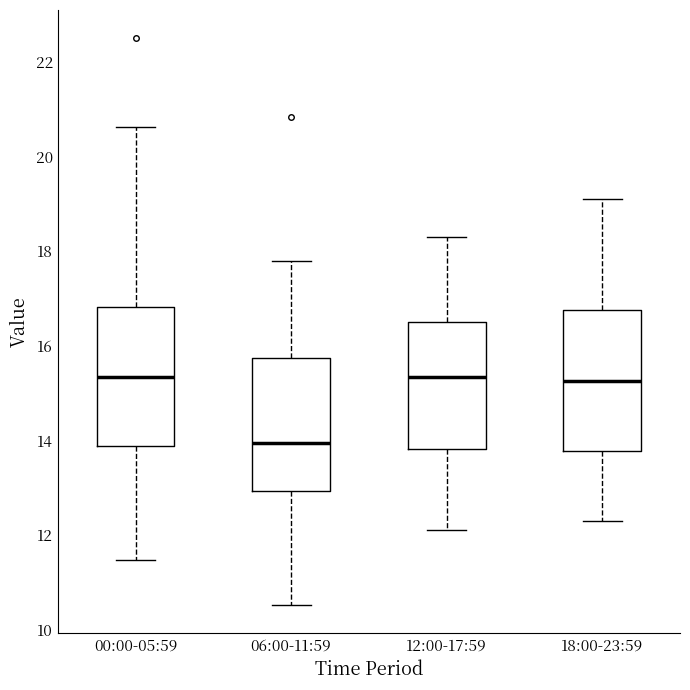

Reading left to right, transcribe this box plot: for each box, give where its median line is, the range the box spans, and where its two whiskers end, as read against the y-axis. The values are not printed on the chart, so give them approximately, as read against the axis.

00:00-05:59: median 15.4, box 13.8 to 16.8, whiskers 11.4 to 20.6
06:00-11:59: median 14.0, box 13.0 to 15.8, whiskers 10.6 to 17.8
12:00-17:59: median 15.4, box 13.8 to 16.6, whiskers 12.2 to 18.4
18:00-23:59: median 15.2, box 13.8 to 16.8, whiskers 12.4 to 19.2